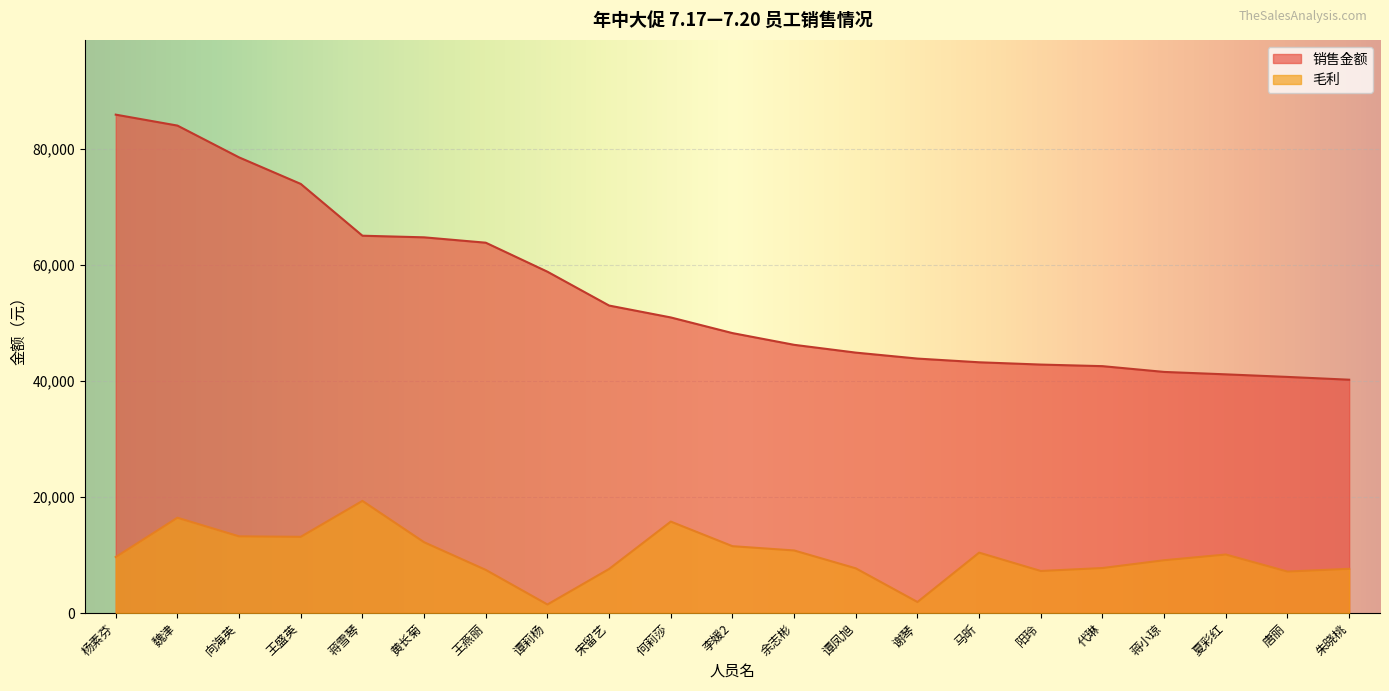

How many lines are shown in the chart?

2